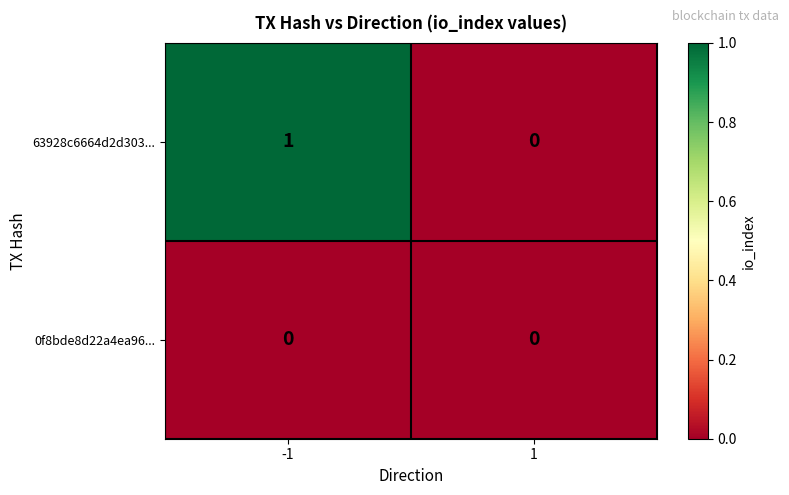

How many series are shown in this chart?

2